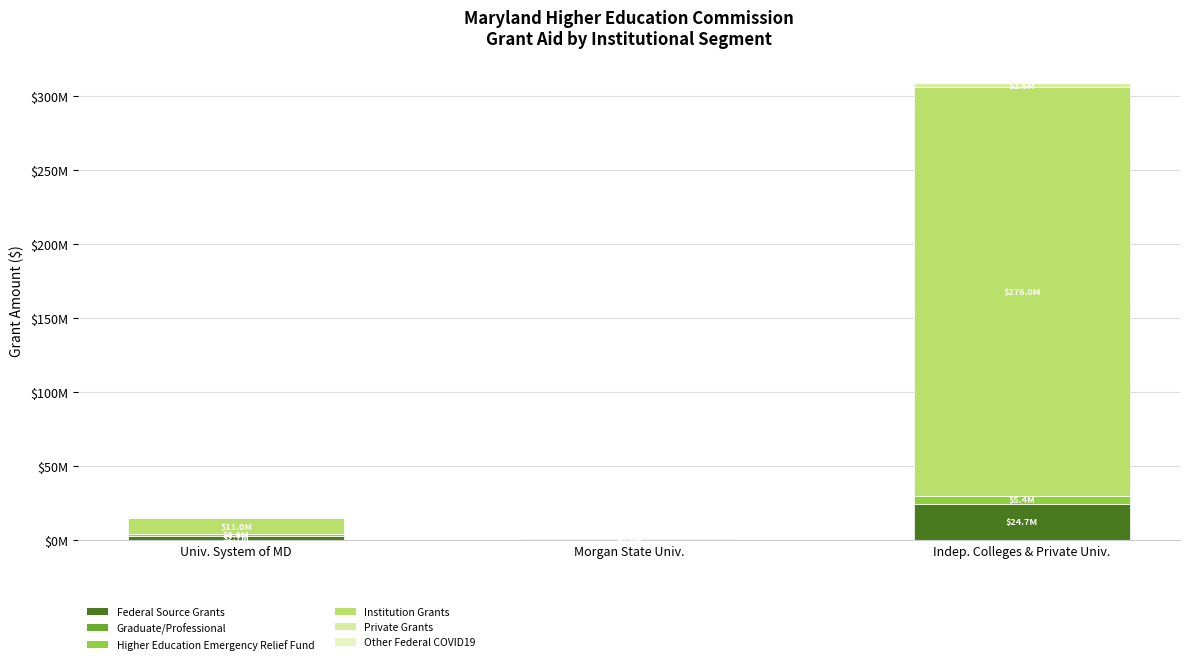

Are the bars grouped side by side (vs. stacked)?

No